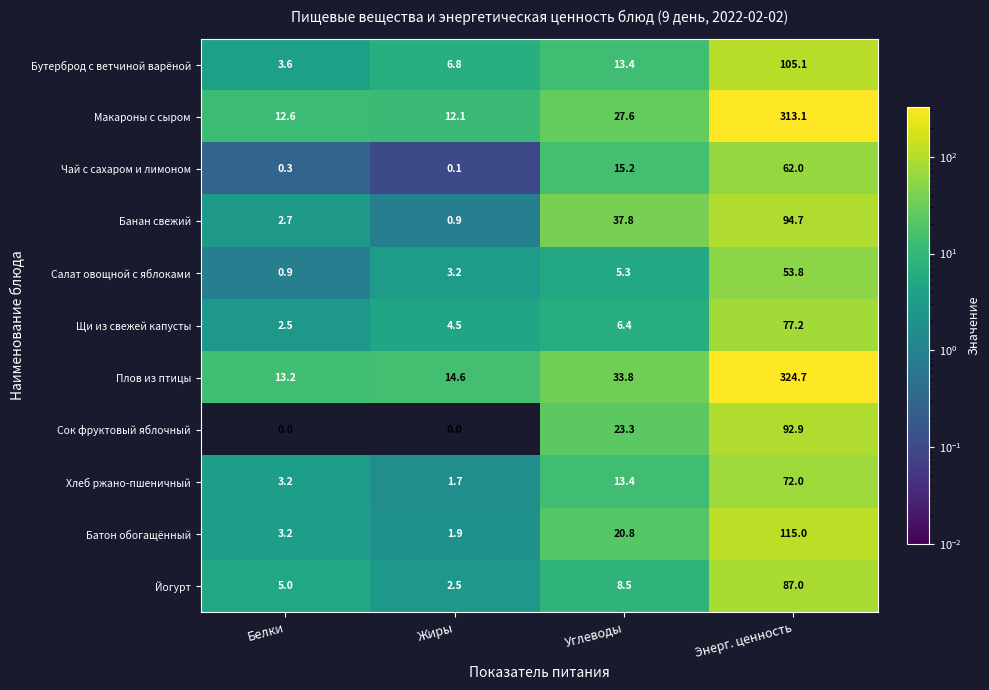

Is the value of Банан свежий at Углеводы greater than the value of Батон обогащённый at Углеводы?

Yes